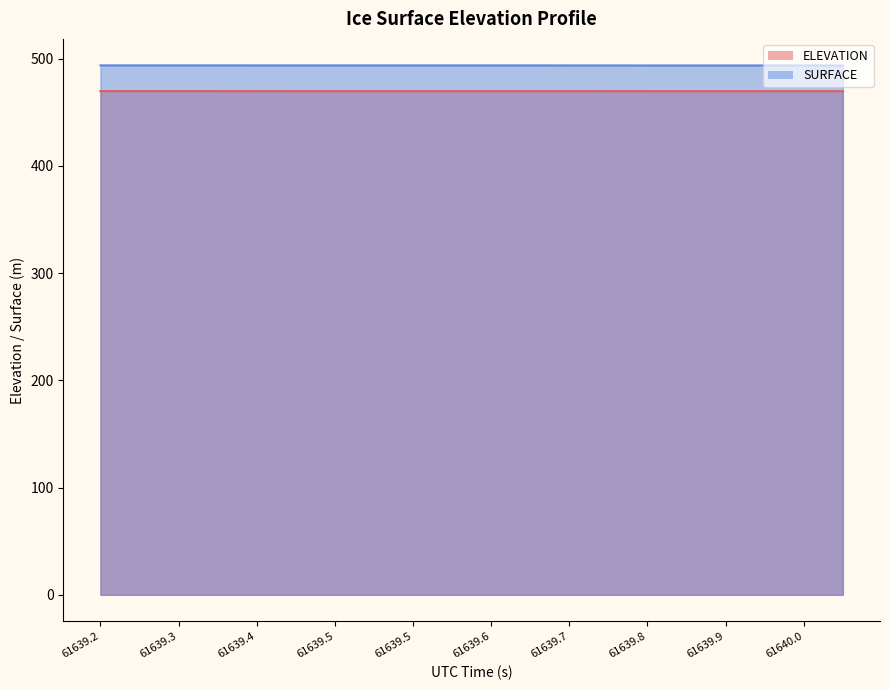

List the labels in order of ELEVATION value, smallest first.

61640.0004, 61639.9594, 61639.9185, 61639.8775, 61639.8366, 61639.7956, 61639.7546, 61639.7137, 61639.6727, 61639.6318, 61639.5908, 61639.5498, 61639.5089, 61639.4679, 61639.427, 61639.386, 61639.345, 61639.3041, 61639.2631, 61639.2222